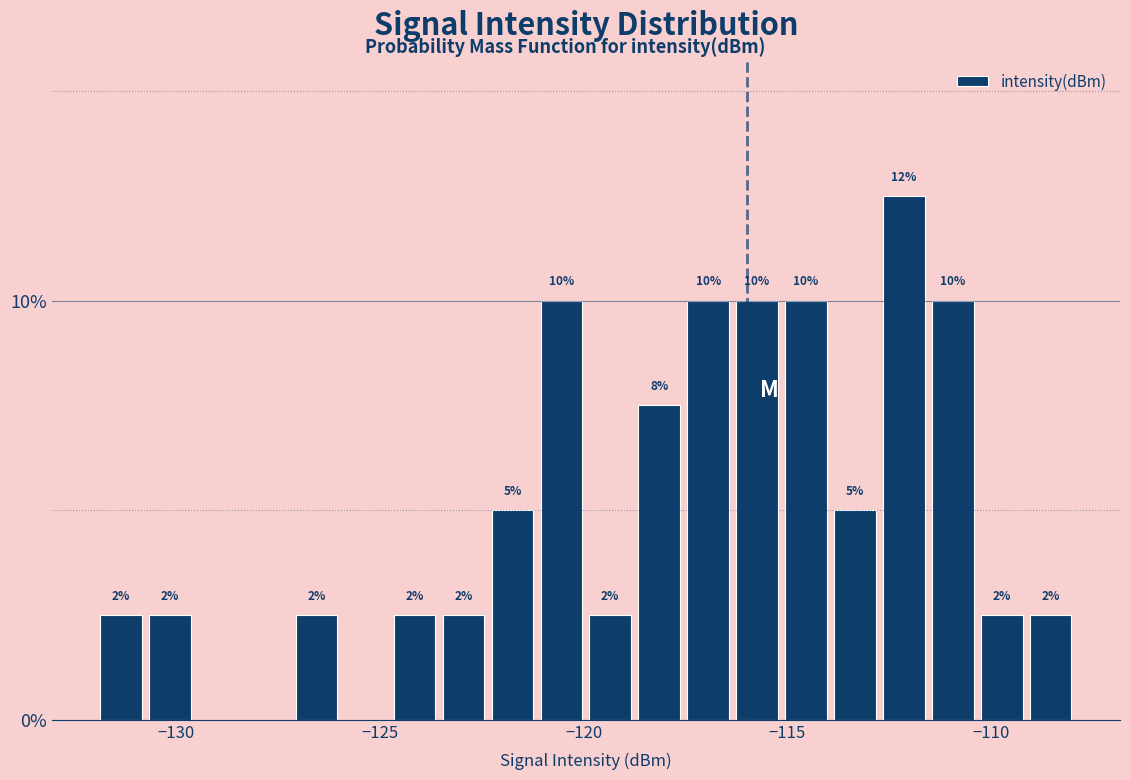

Around what value on the x-axis is the tallest bar? Give the approximate position of its centre, as read against the axis.

-112.0